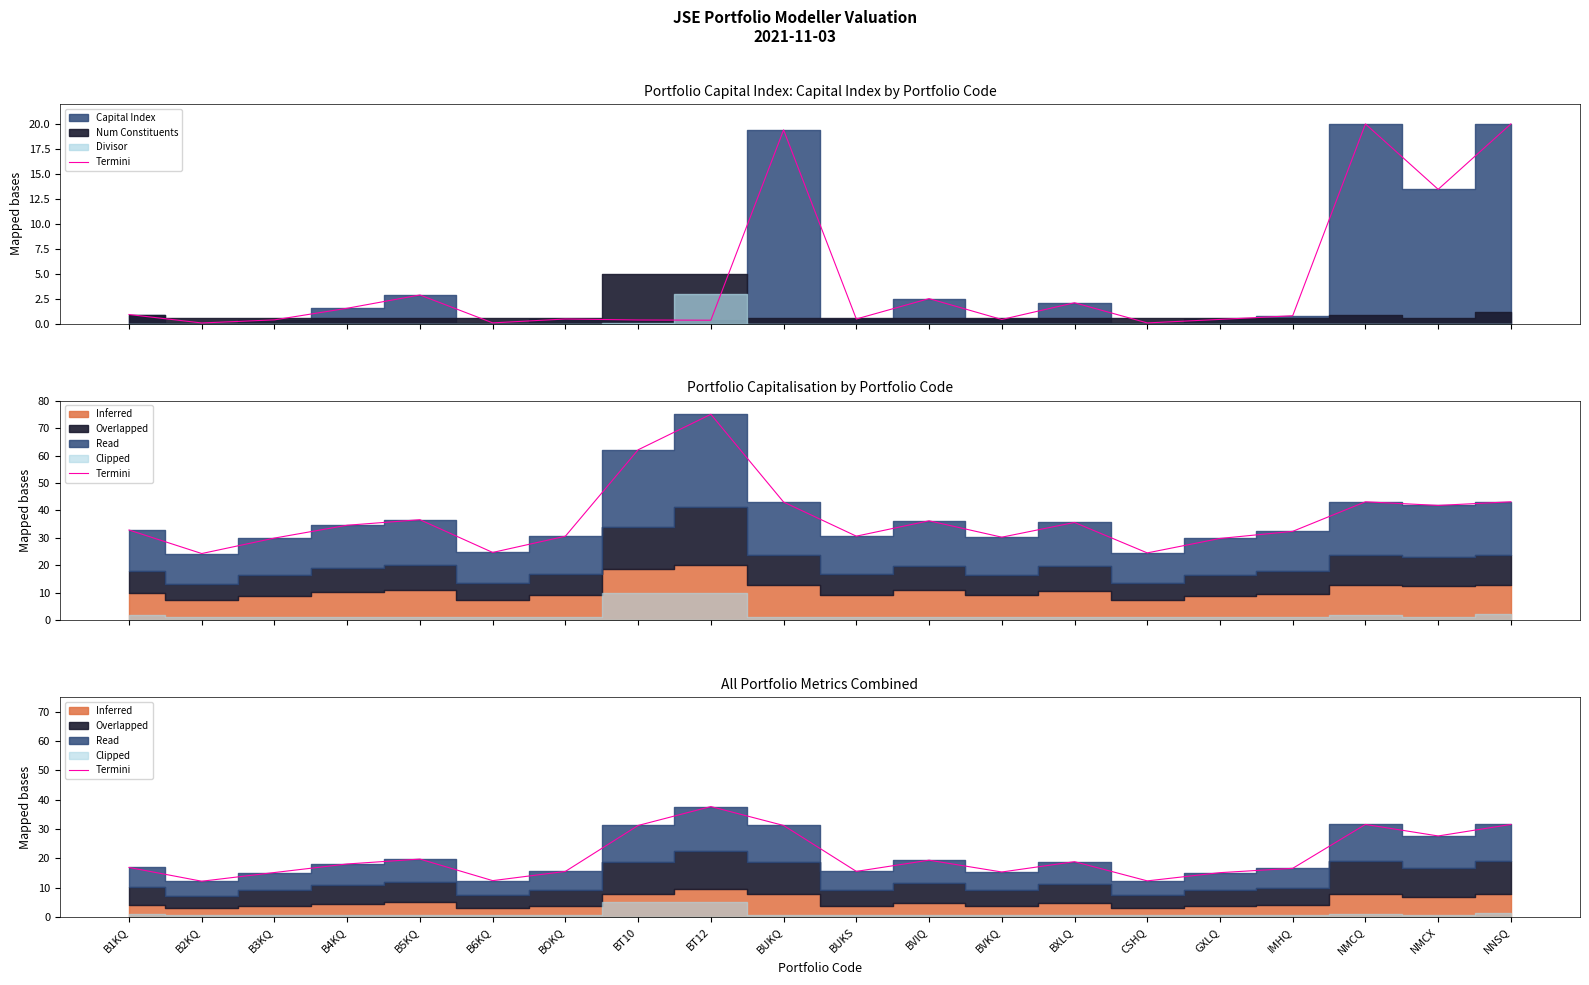

Reading left to right, extract all data points from this chart.

16.9	12.2	15.2	18.1	19.7	12.4	15.5	31.2	37.7	31.2	15.6	19.4	15.3	18.9	12.3	15.1	16.6	31.6	27.6	31.6